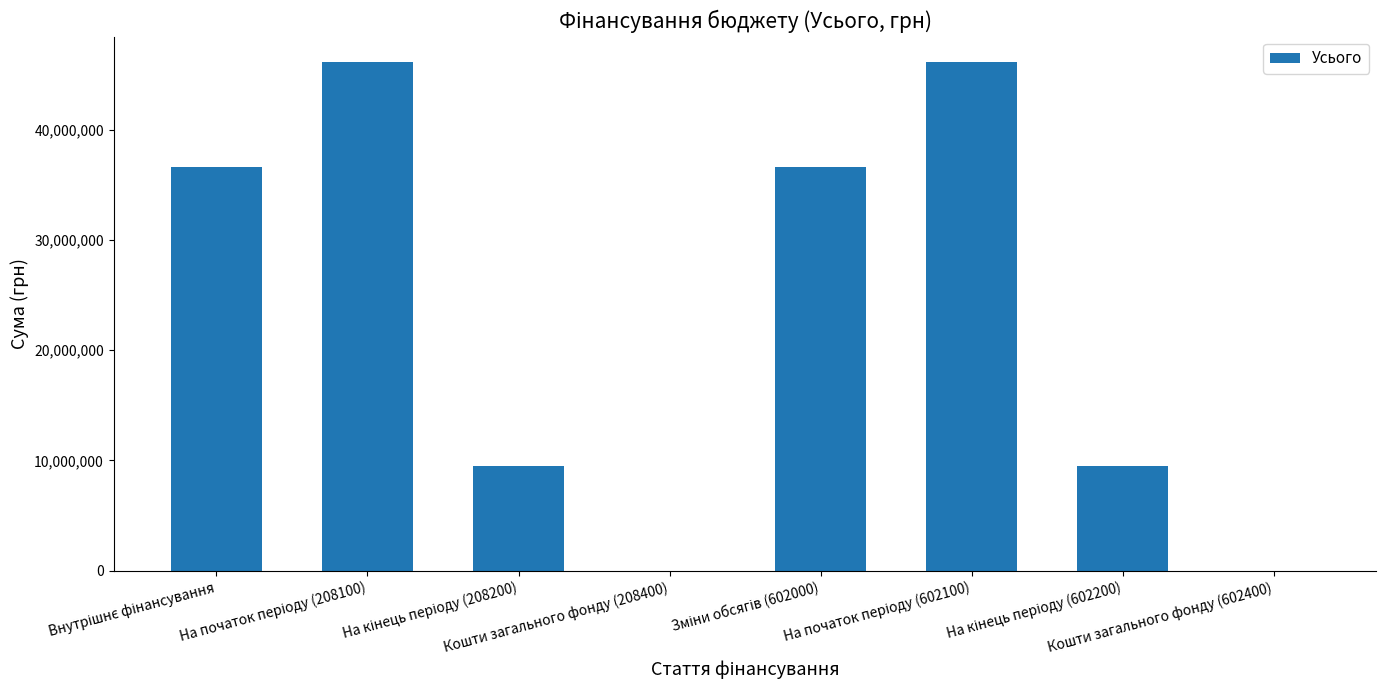

What is the sum of all values?

184478008.6